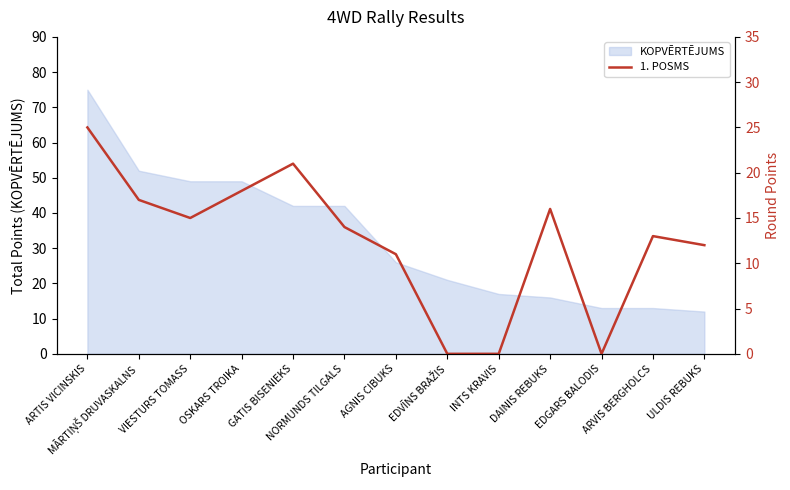

True or false: KOPVĒRTĒJUMS has a value of 13 at ARVIS BERGHOLCS.

True